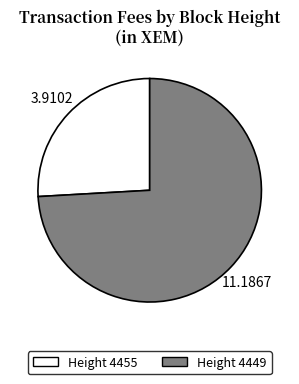

Which slice represents more than half of the pie?

Height 4449